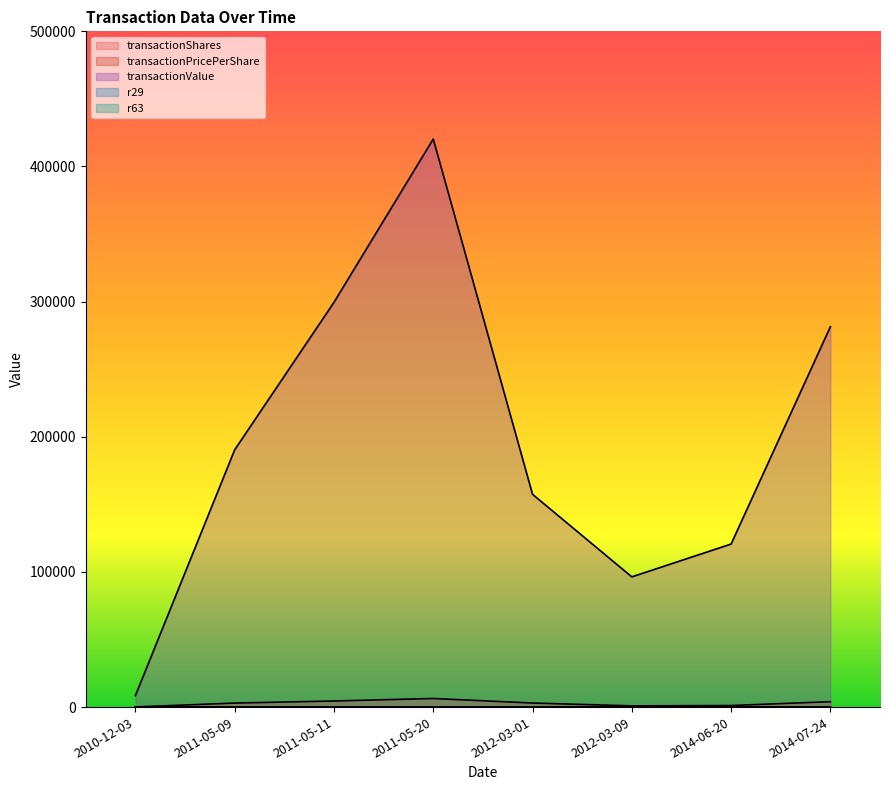

How many interior local valleys does the r63 series have?

1